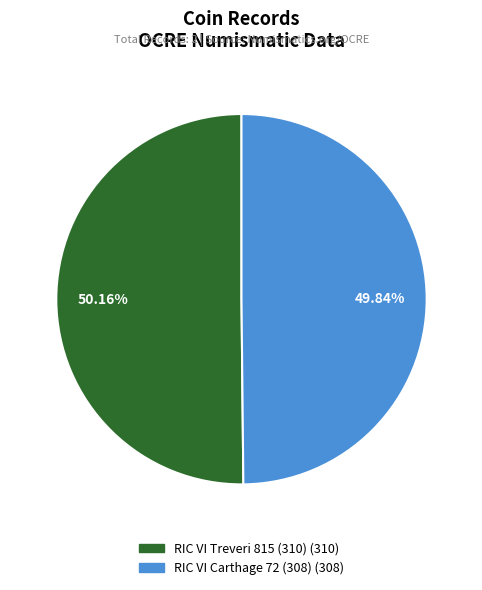

What is the ratio of the value at RIC VI Carthage 72 to the value at RIC VI Treveri 815?

1.0